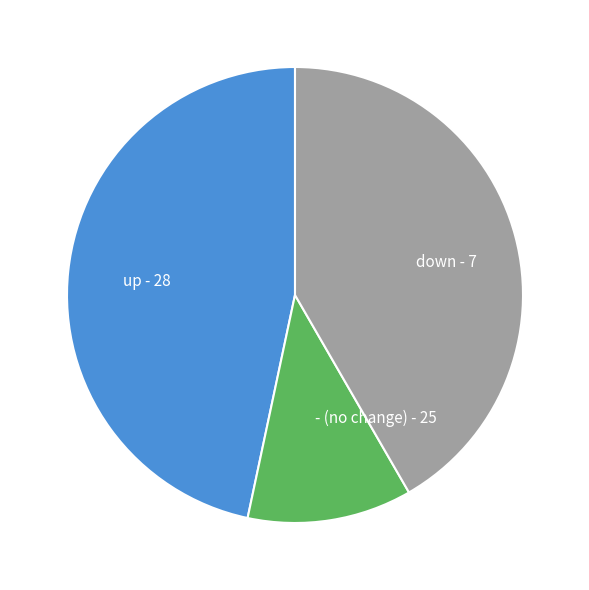

Combined, do up and down account for over 50%?

Yes